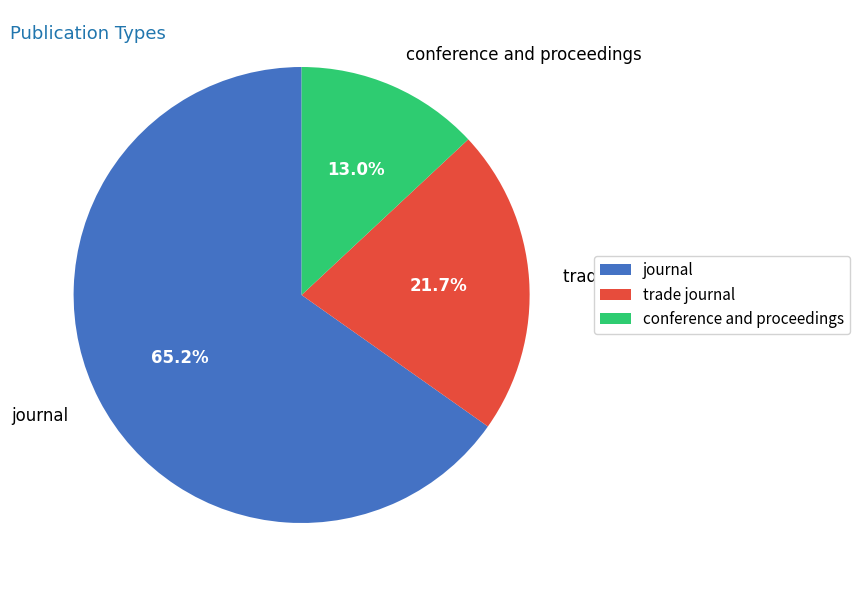

Is it true that trade journal is 22% of the pie?

True